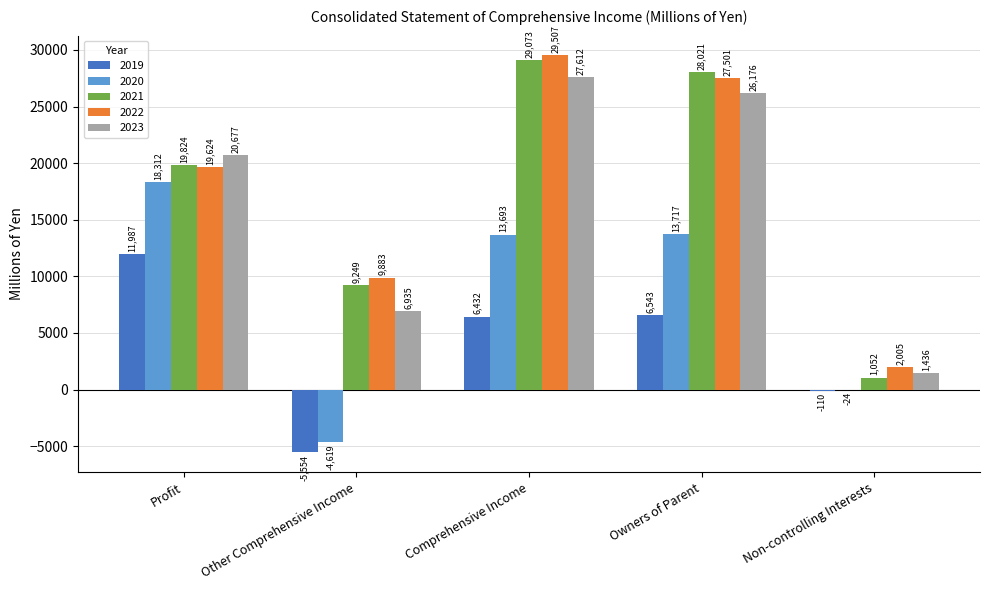

What is the difference between the 2022 values at Owners of Parent and Other Comprehensive Income?

17618